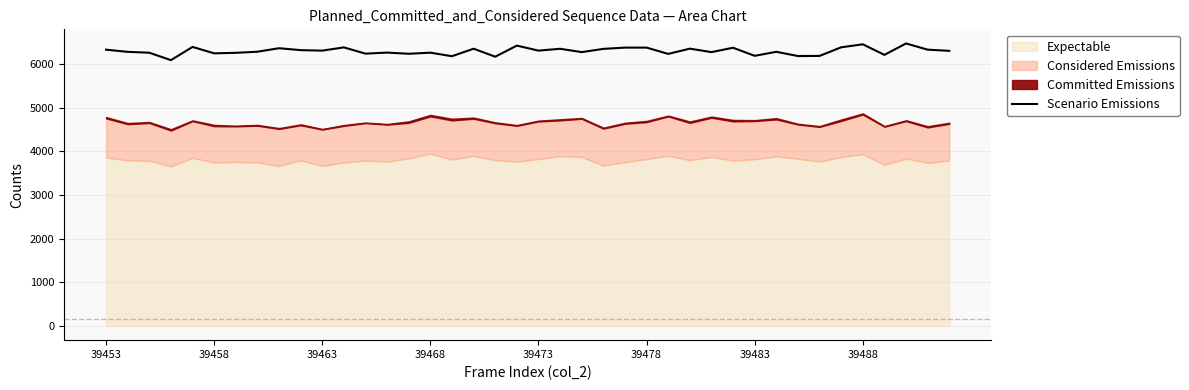

Count the number of categories in the chart.

40